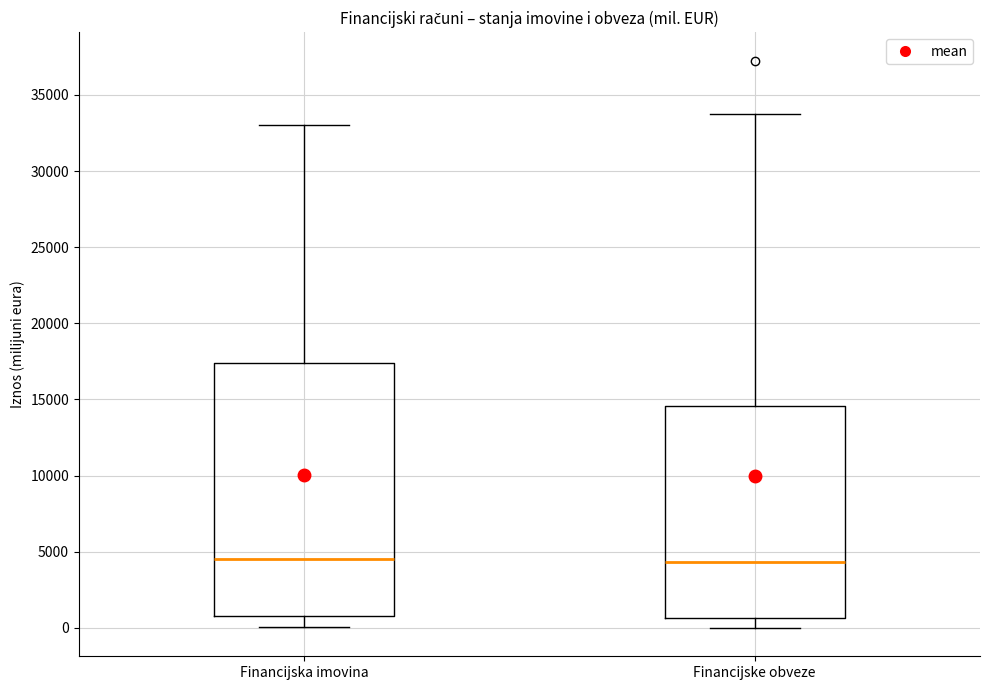

Which box is the tallest, from its lower edge to its upper edge?

Financijska imovina